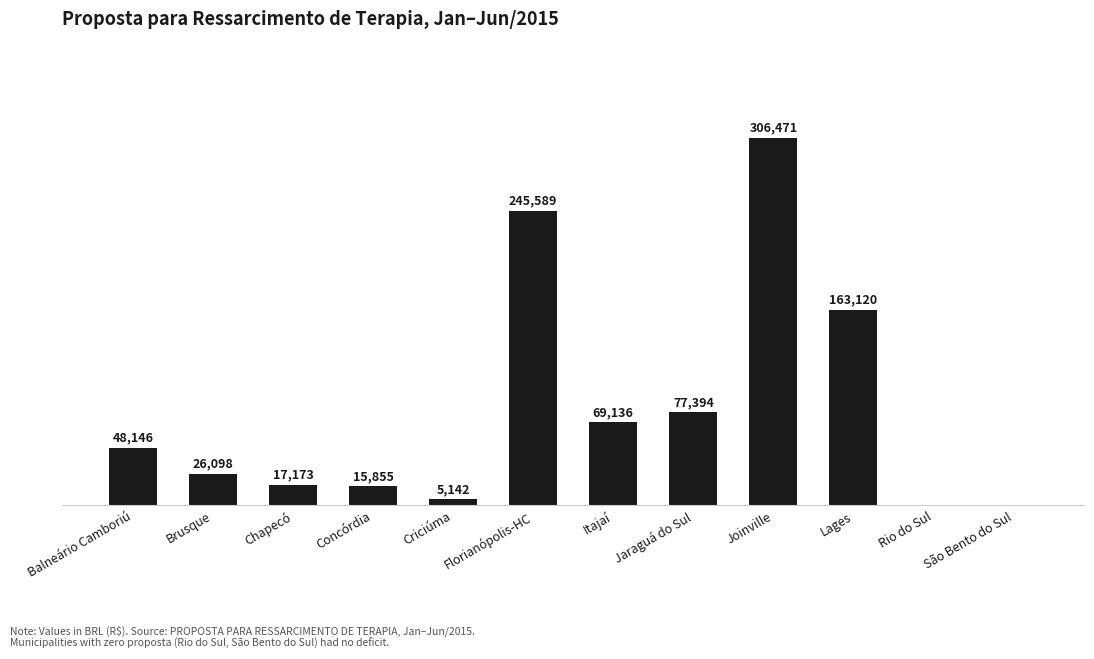

Are the bars horizontal?

No